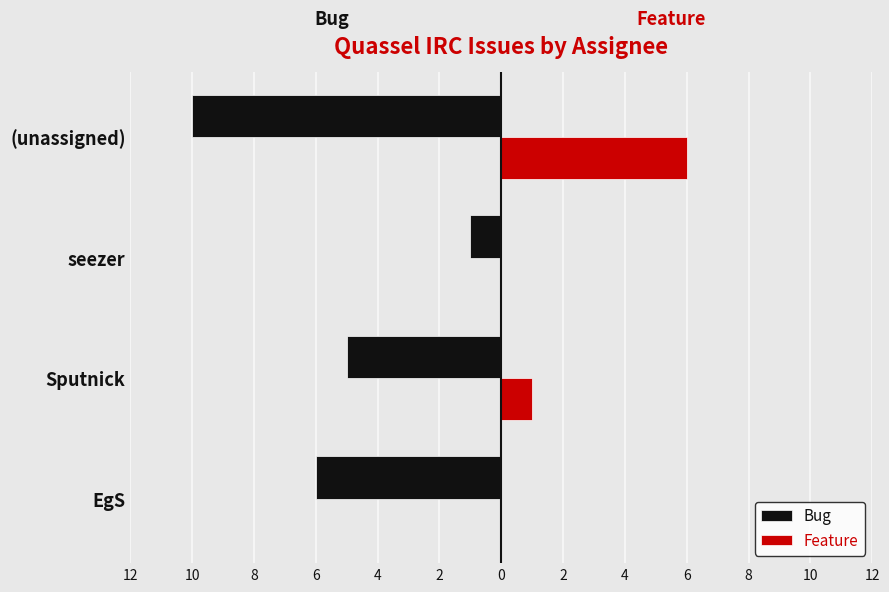

What are all the series names shown in the legend?

Bug, Feature